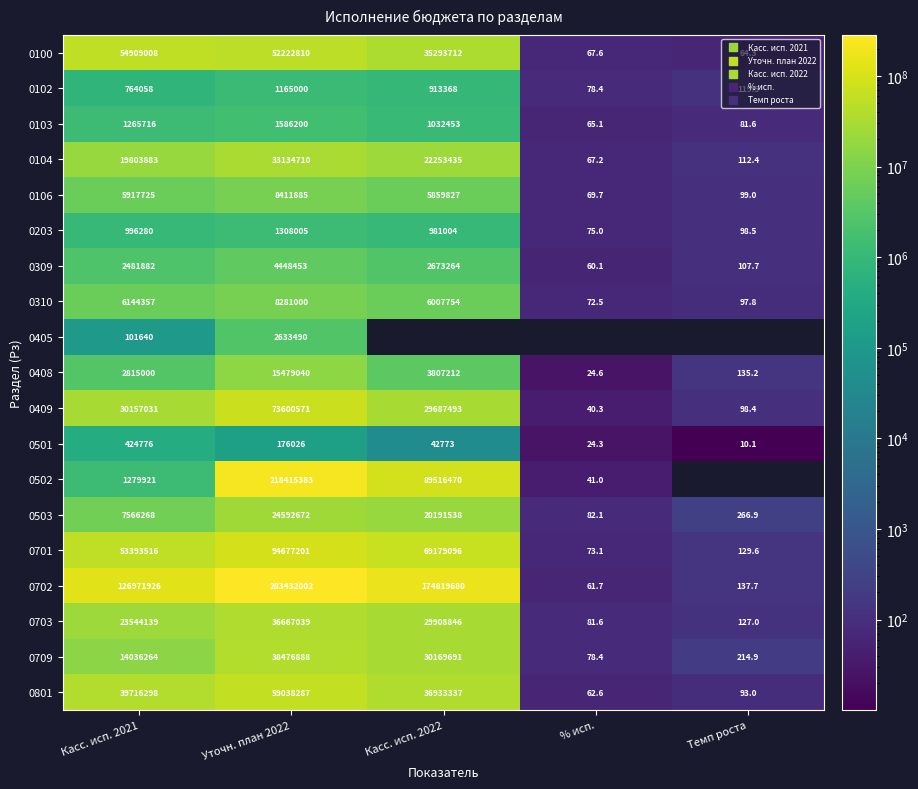

What is the difference between the second highest and second lowest values in the 0100 series?

52222742.4